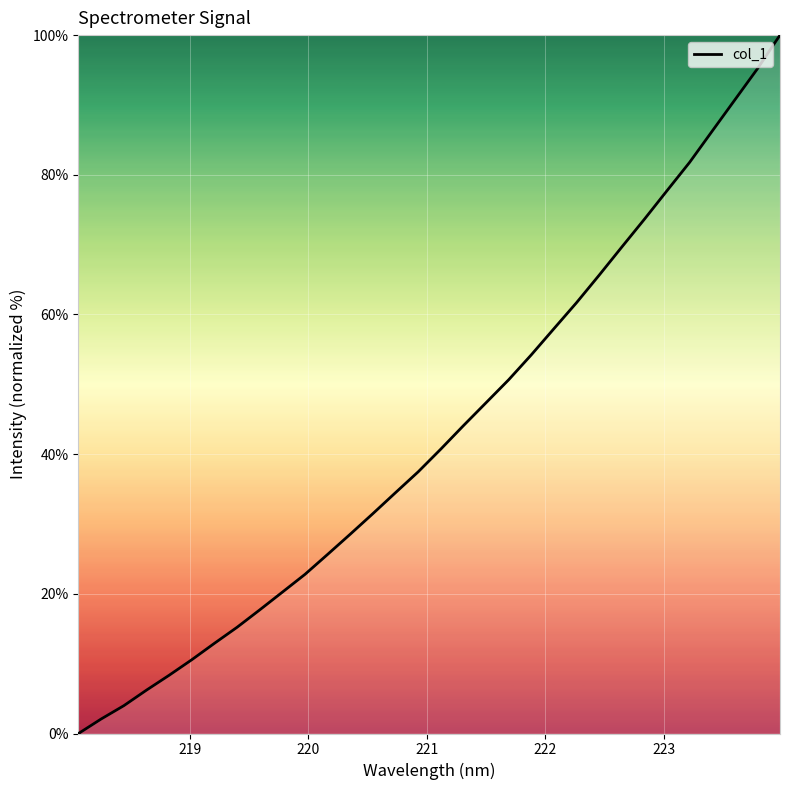

What is the greatest value displayed?

100.0